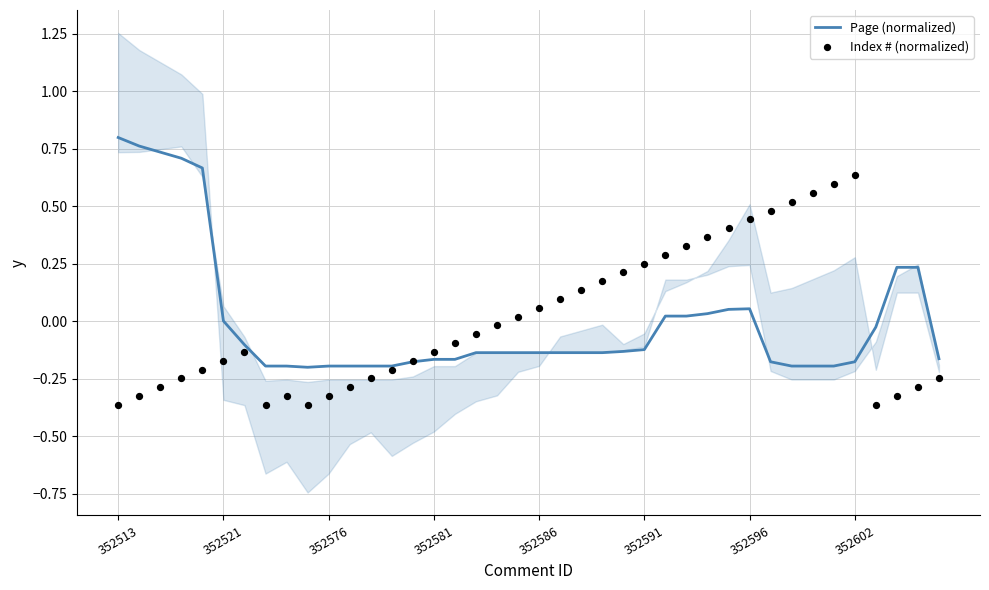

Which series reaches the maximum Y coordinate?

Page (normalized)